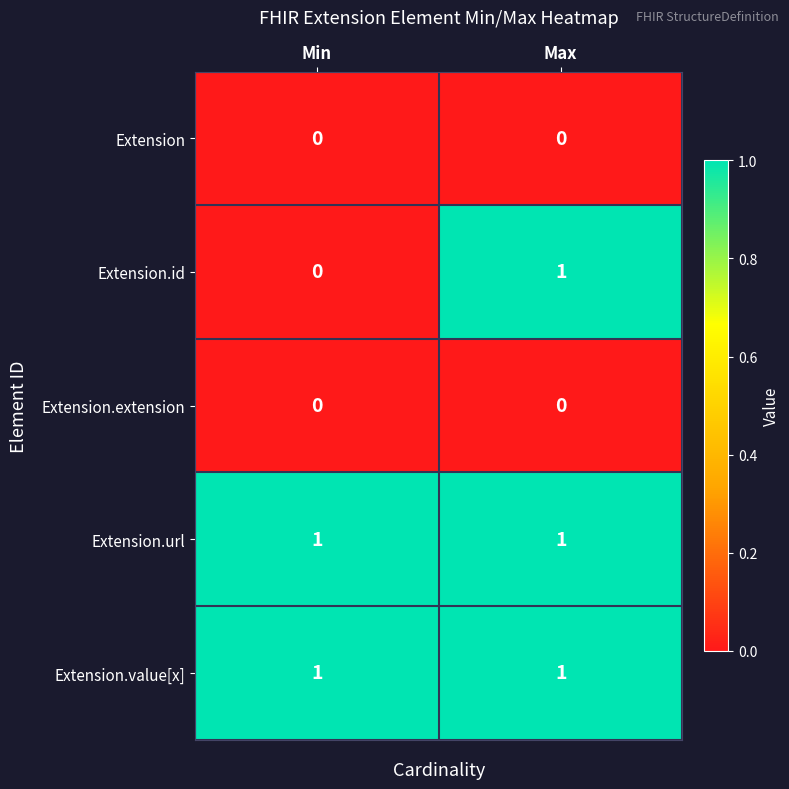

The Extension.extension series shows 0 at Max. True or false?

True